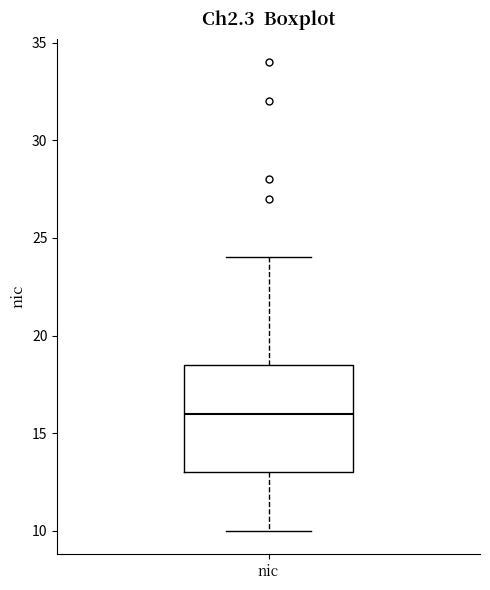

Read this box plot against the y-axis: the position of the median line, the range covered by the box, and the ends of both whiskers. The values are not printed on the chart, so give them approximately, as read against the axis.

median 16.0, box 13.0 to 18.5, whiskers 10.0 to 24.0